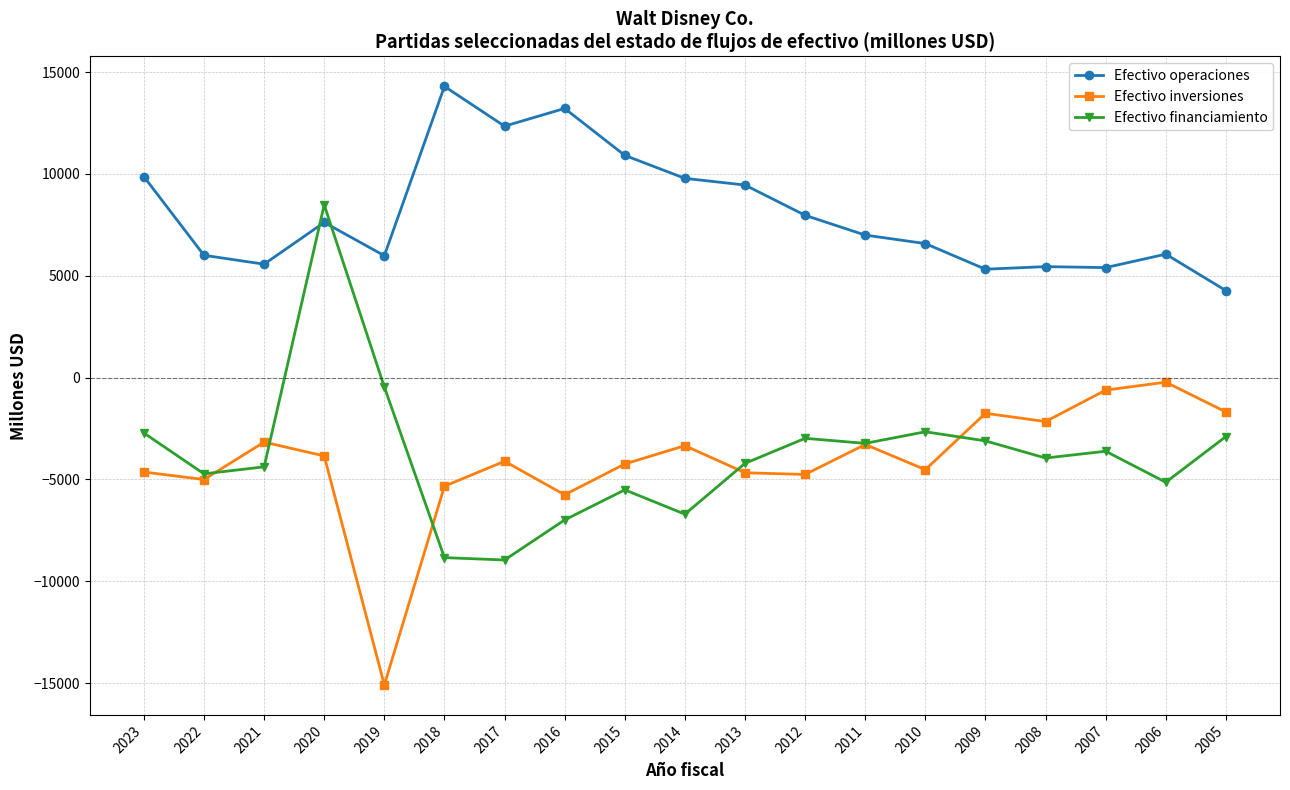

How many values in the Efectivo financiamiento series exceed -3953?

9